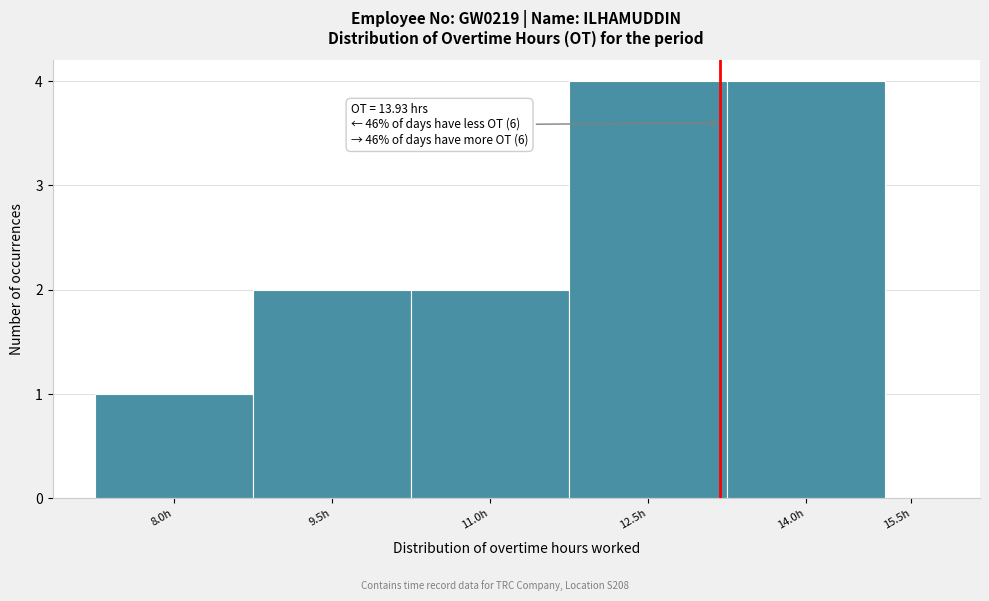

Reading left to right, extract all data points from this chart.

8.0h=1	9.5h=2	11.0h=2	12.5h=4	14.0h=4	15.5h=0